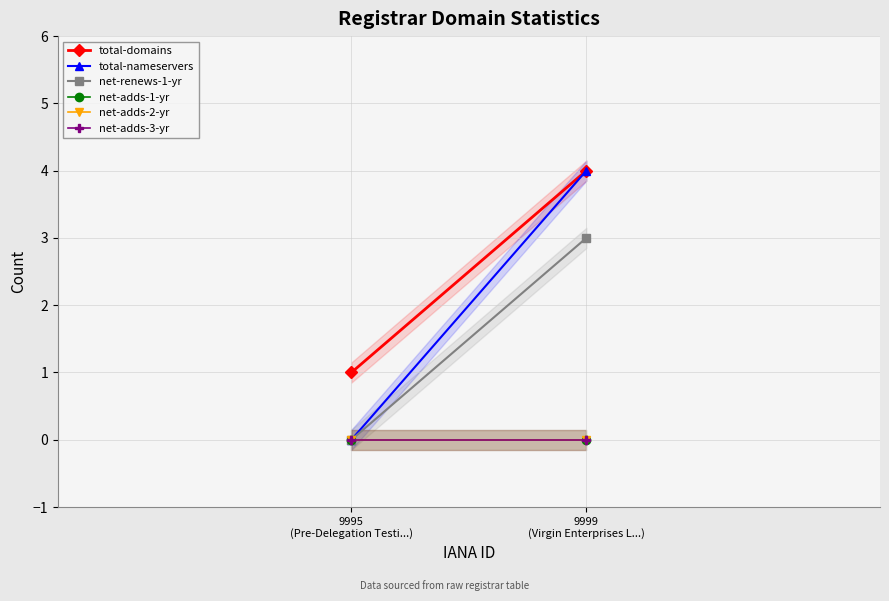

Which series has the largest total across all categories?

total-domains